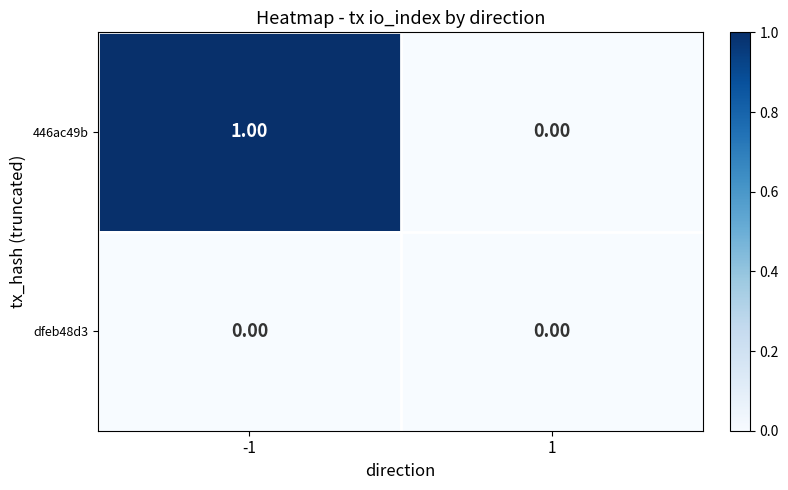

Rank the series at -1 from lowest to highest value.

dfeb48d3, 446ac49b